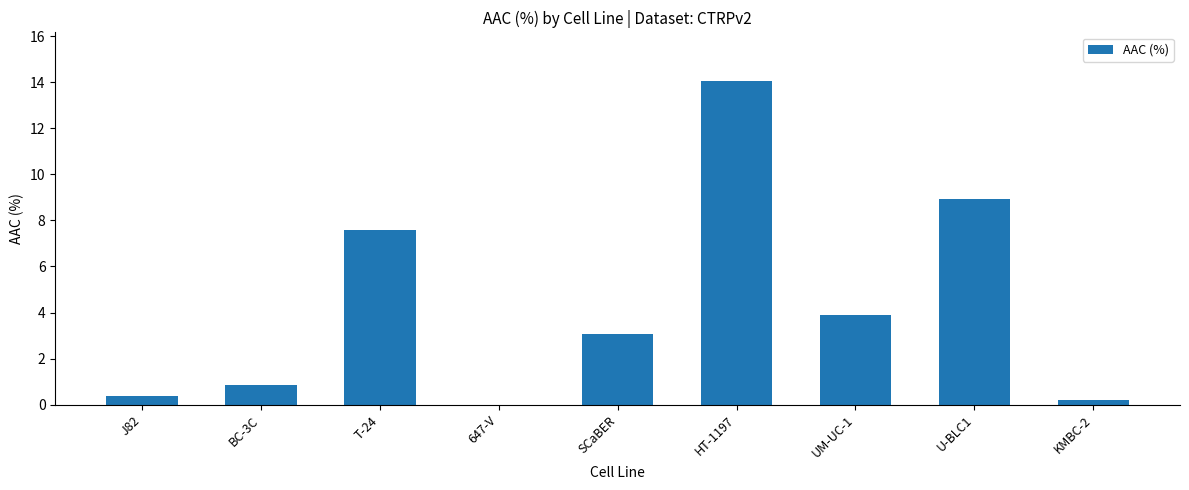

Are the bars horizontal?

No